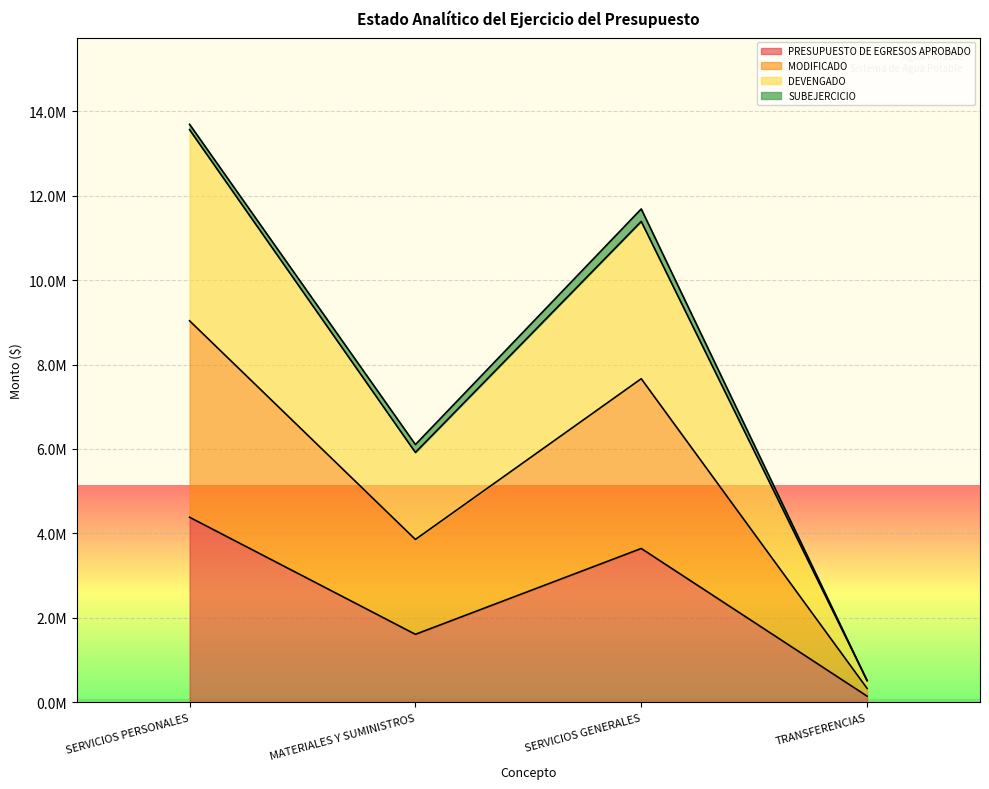

True or false: PRESUPUESTO DE EGRESOS APROBADO has more than 2 interior local peaks.

False